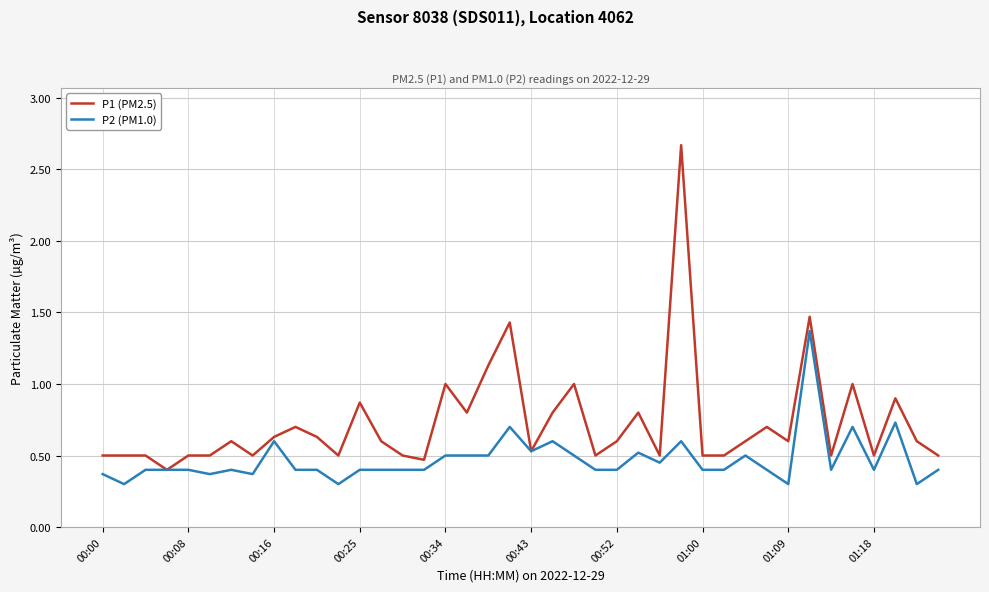

Which series has the largest total across all categories?

P1 (PM2.5)